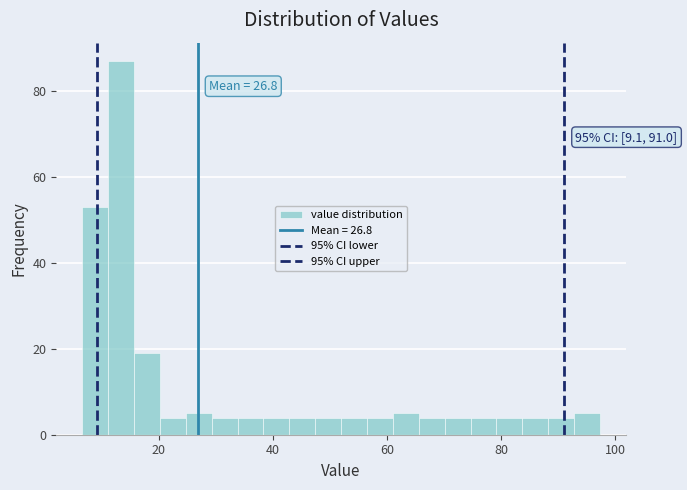

Around what value on the x-axis is the tallest bar? Give the approximate position of its centre, as read against the axis.

14